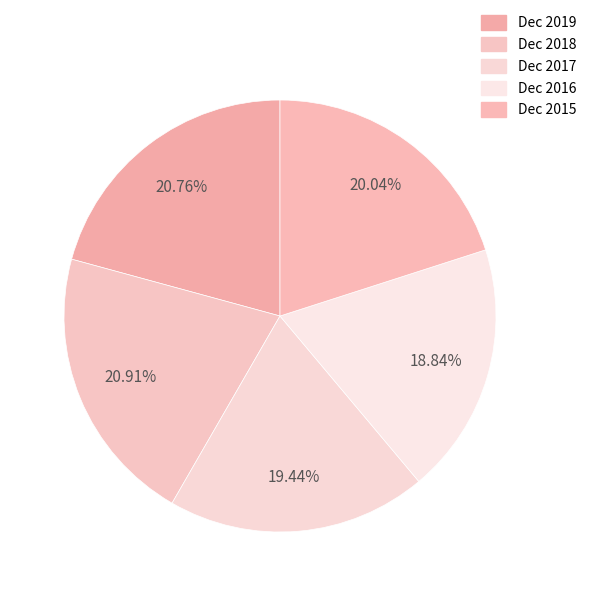

What percentage is the Dec 2015 slice, to the nearest percent?

20%